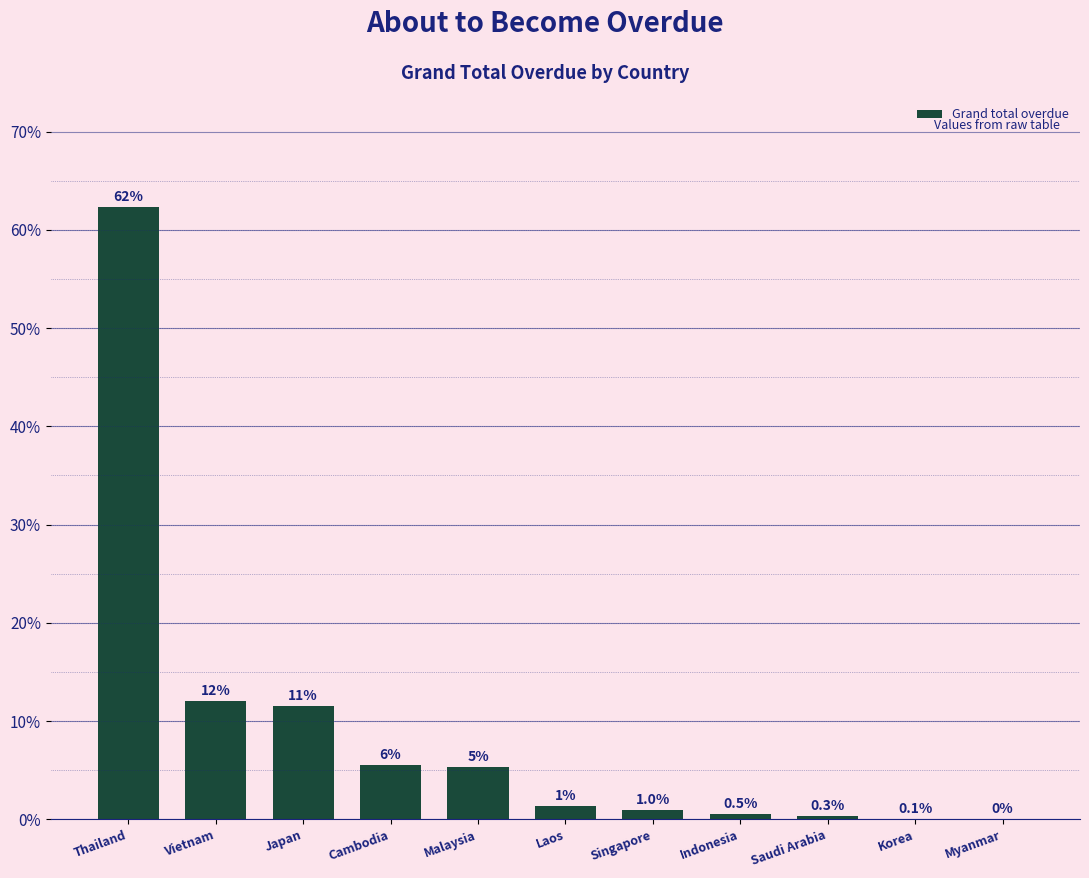

At which label does the data first exceed 1?

Thailand